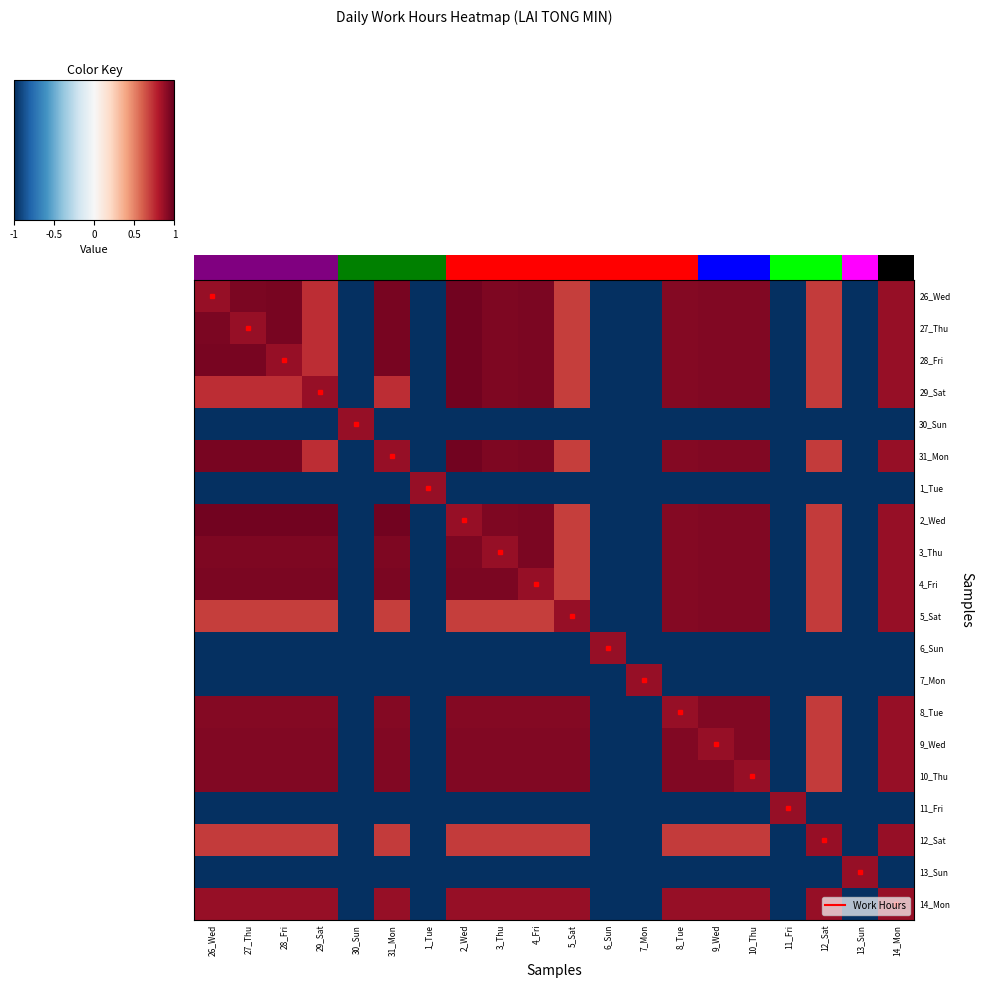

True or false: 2_Wed has a value of -1.0 at 13_Sun.

True